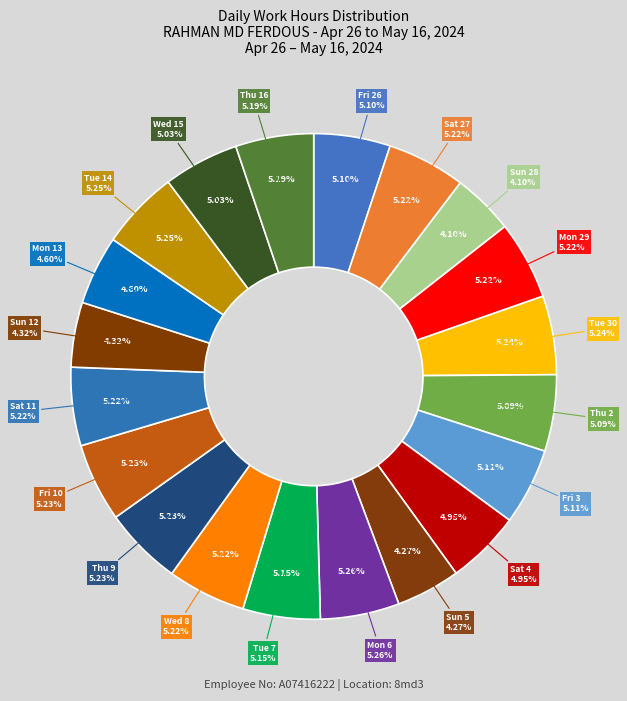

Does Mon 6 account for over 50% of the chart?

No